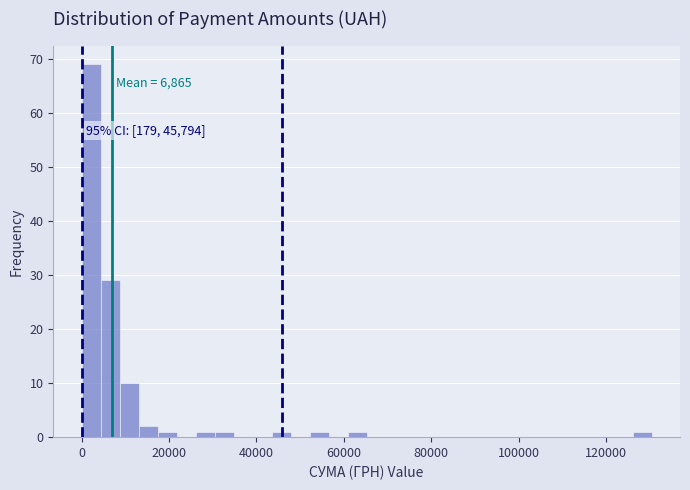

Around what value on the x-axis is the tallest bar? Give the approximate position of its centre, as read against the axis.

2000